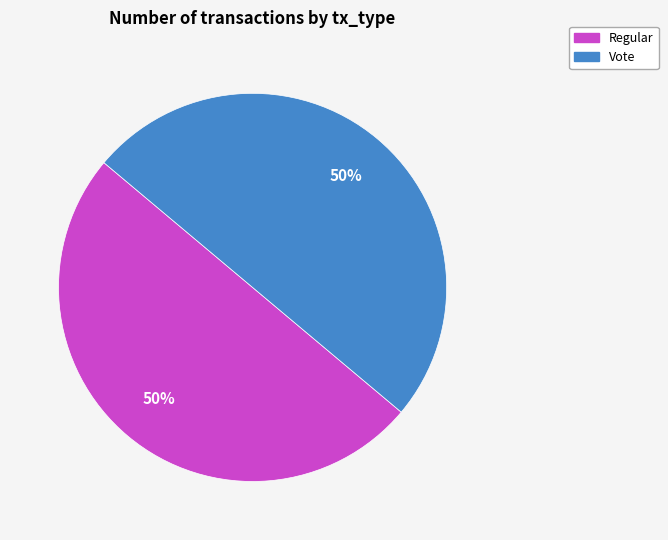

Is it true that Regular is 64% of the pie?

False